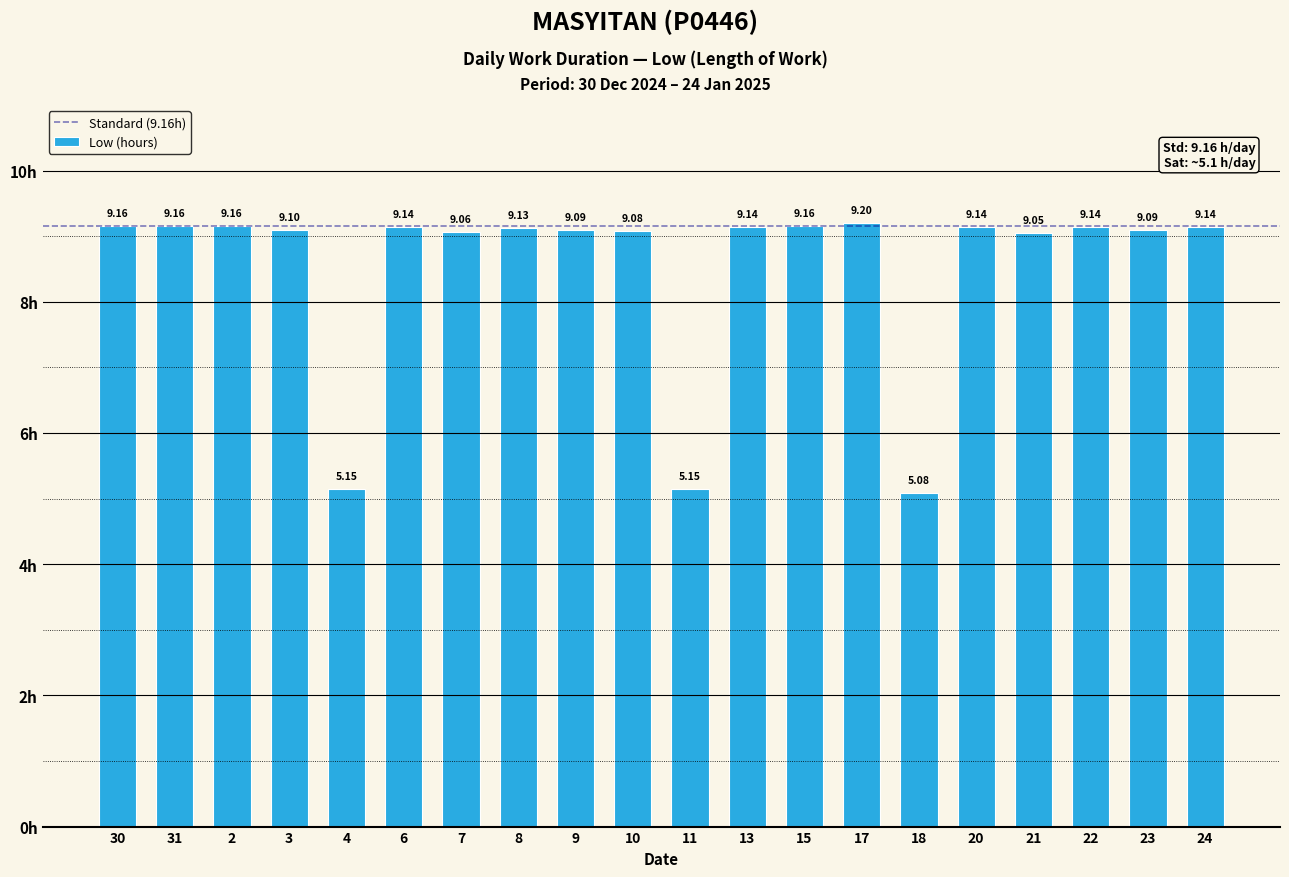

Are the bars grouped side by side (vs. stacked)?

No